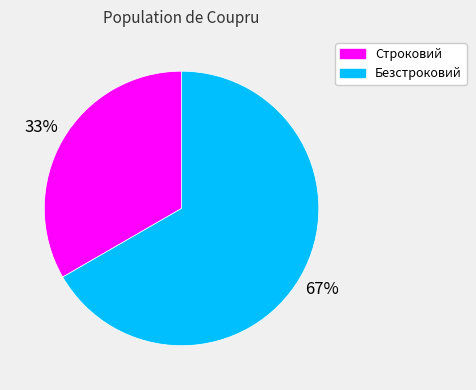

Rank the categories by value from highest to lowest.

Безстроковий, Строковий